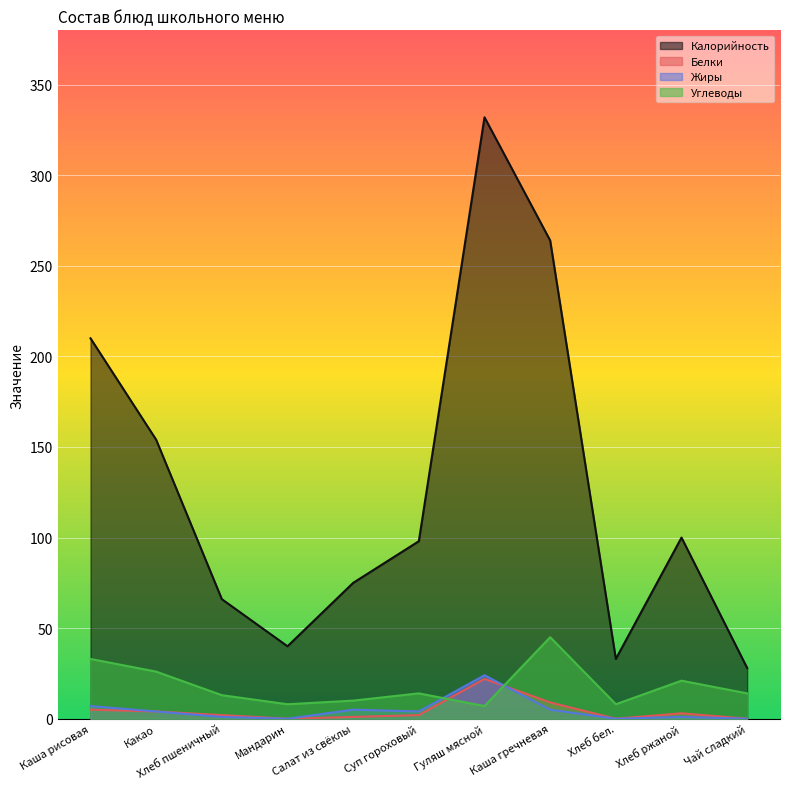

The Жиры series shows 2 at Салат из свёклы. True or false?

False